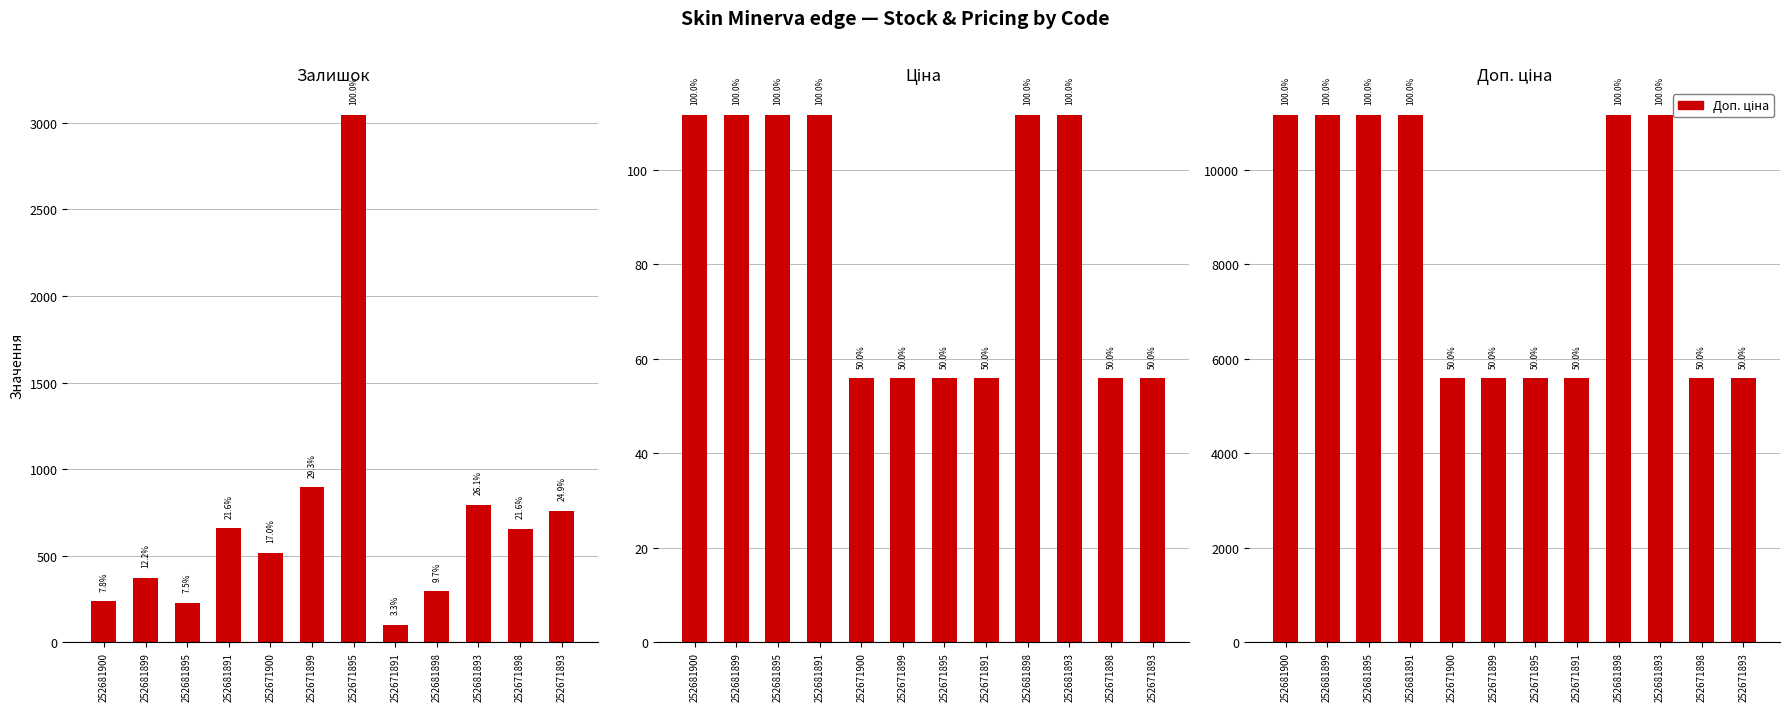

What is the smallest value displayed?

55.9